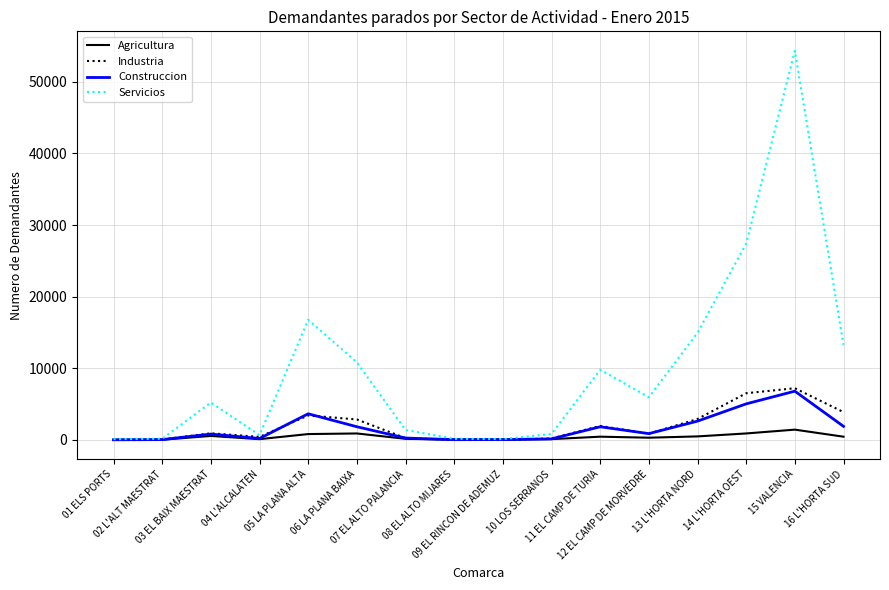

Which series has the widest spread of values?

Servicios